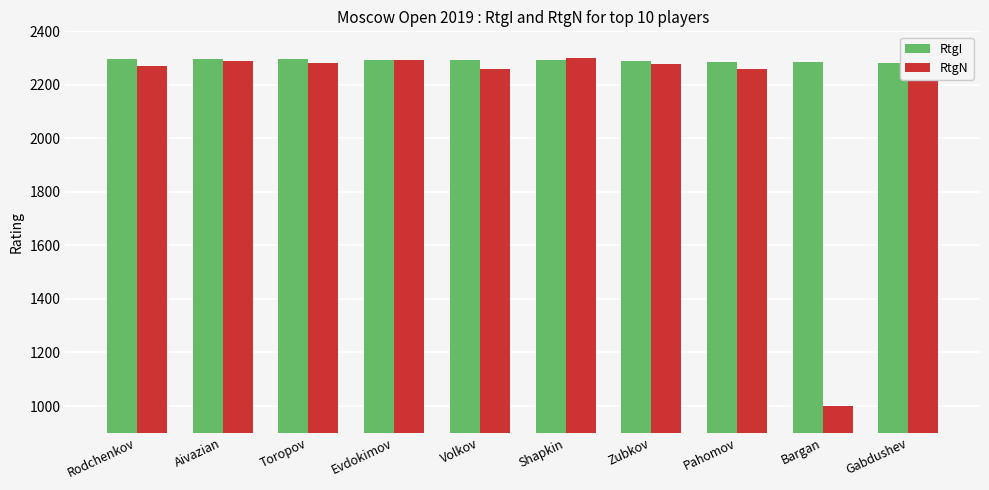

How many groups of bars are there?

10